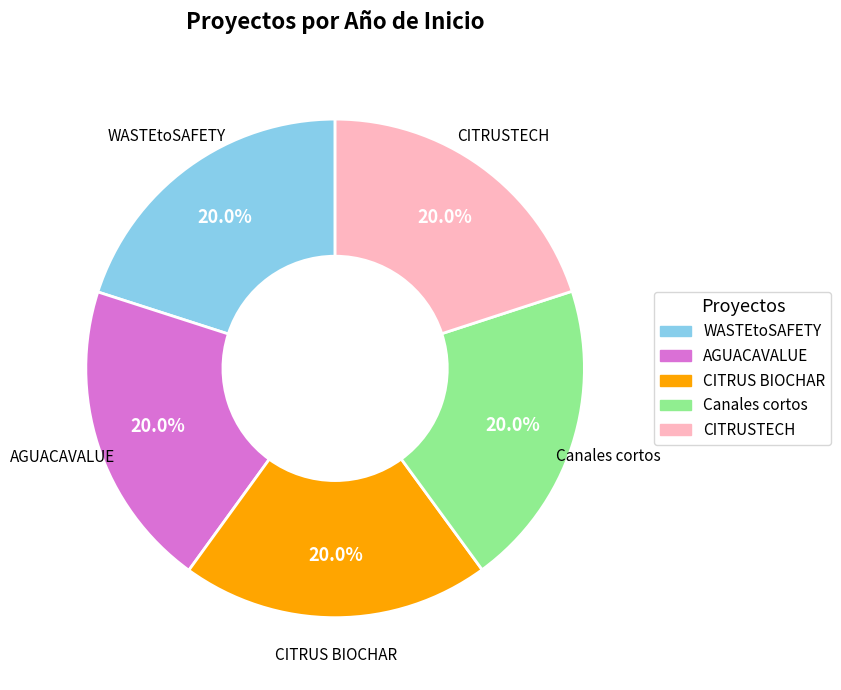

Does Canales cortos account for over 50% of the chart?

No